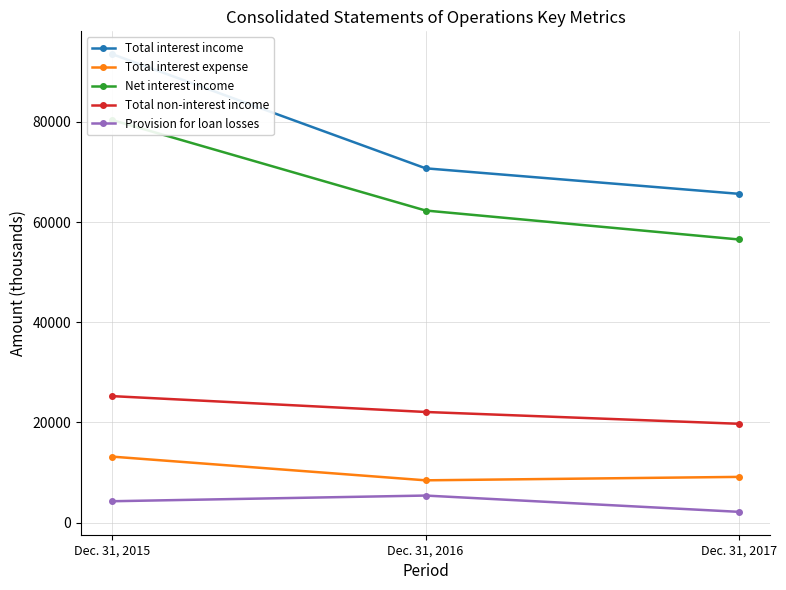

What is the greatest value displayed?

93510